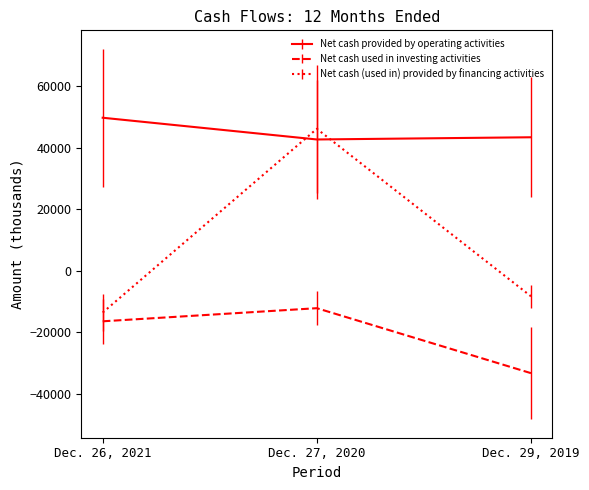

What is the difference between the maximum and minimum values in the Net cash (used in) provided by financing activities series?

59741